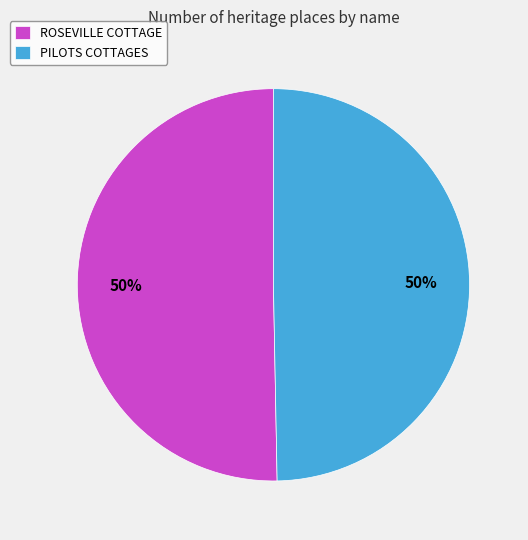

What is the ratio of the value at PILOTS COTTAGES to the value at ROSEVILLE COTTAGE?

1.0